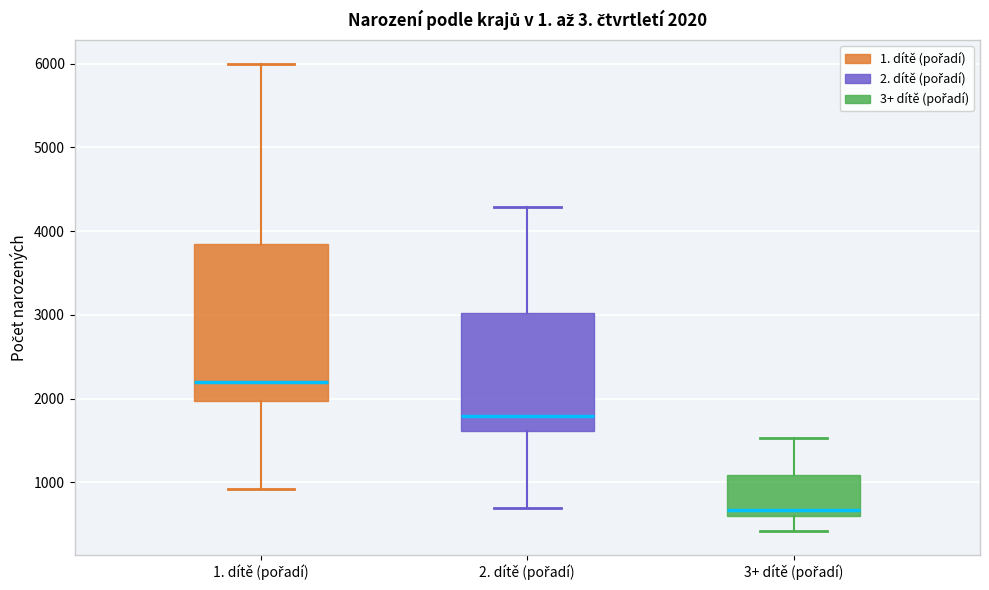

Comparing the boxes themselves (not the whiskers), which one is the tallest?

1. dítě (pořadí)